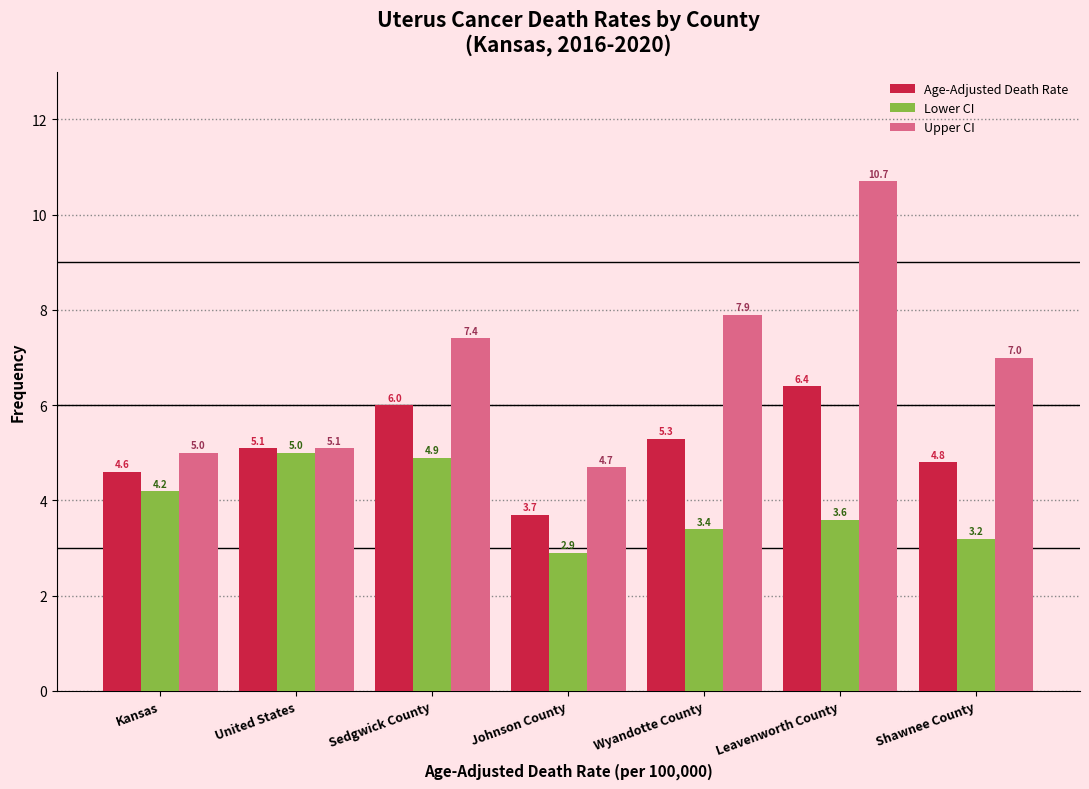

Reading right to left, extract all data points from this chart.

Age-Adjusted Death Rate: 4.8	6.4	5.3	3.7	6.0	5.1	4.6
Lower CI: 3.2	3.6	3.4	2.9	4.9	5.0	4.2
Upper CI: 7.0	10.7	7.9	4.7	7.4	5.1	5.0